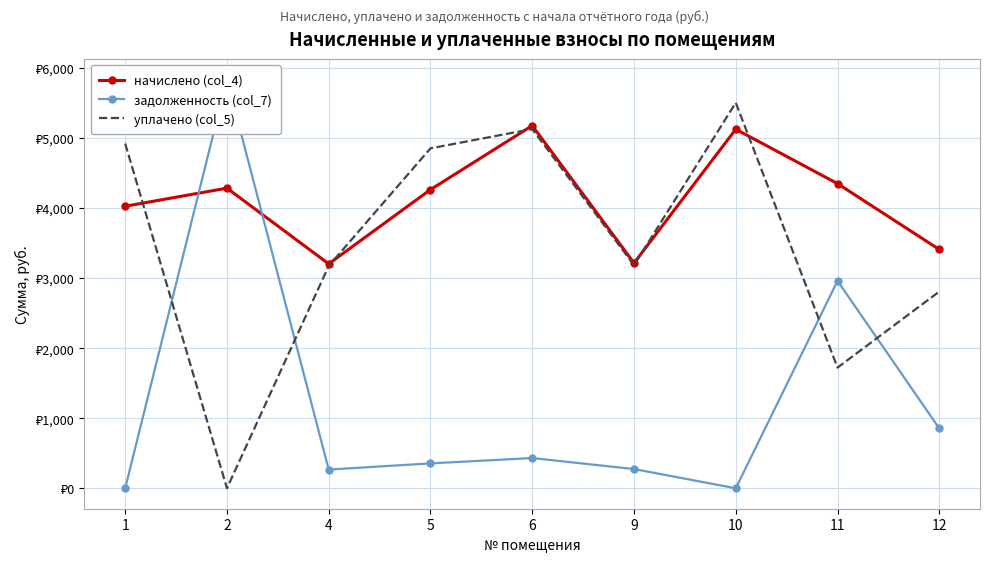

What is the spread (max minus min) of values at 11?

2626.0